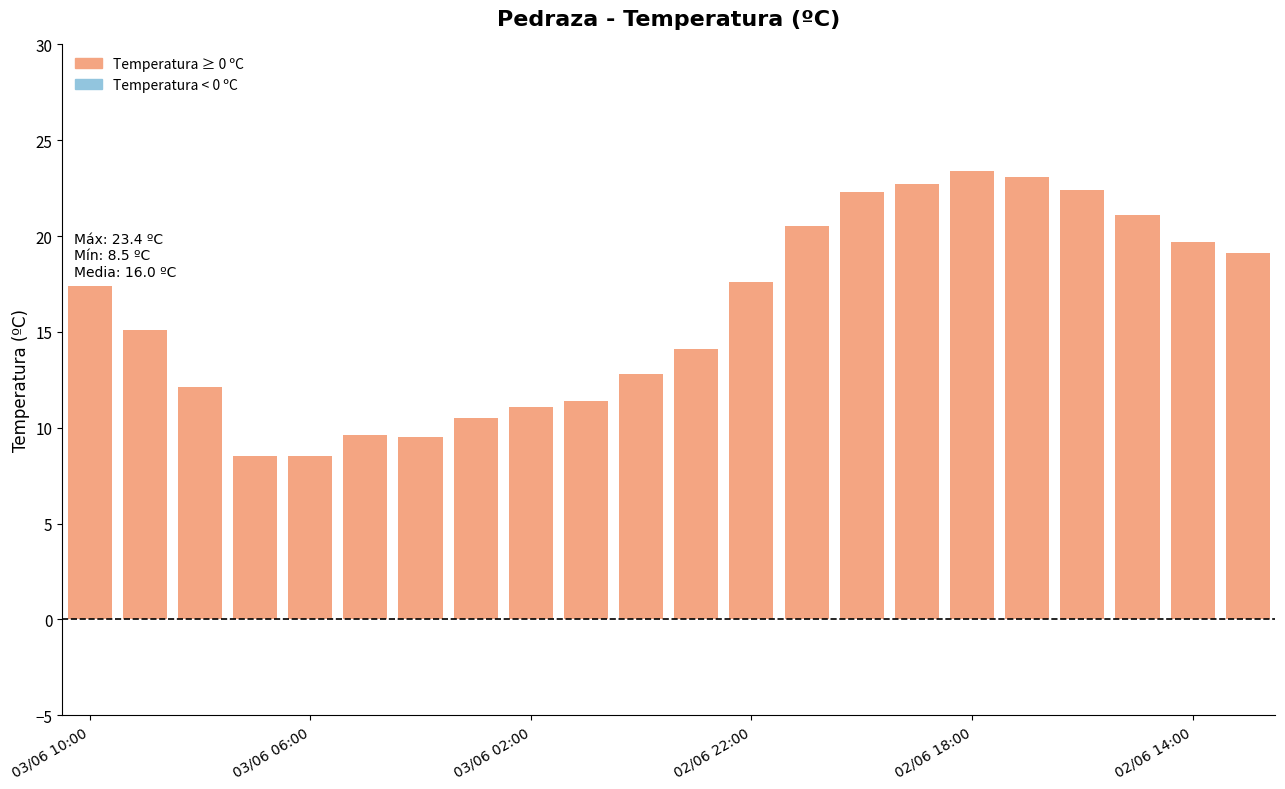

What is the minimum value shown in the chart?

8.5